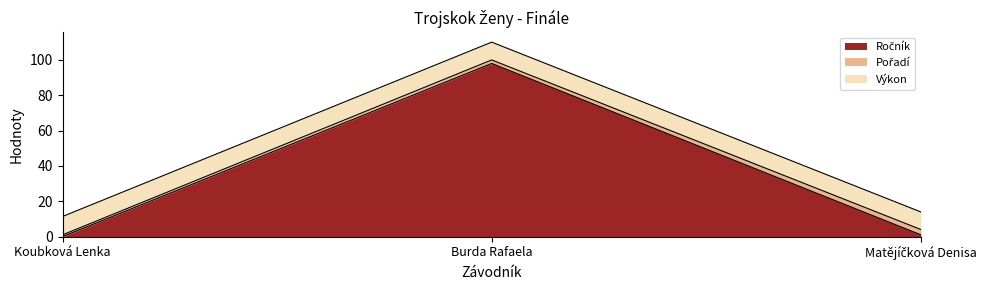

Which category has the highest value in the Pořadí series?

Matějíčková Denisa